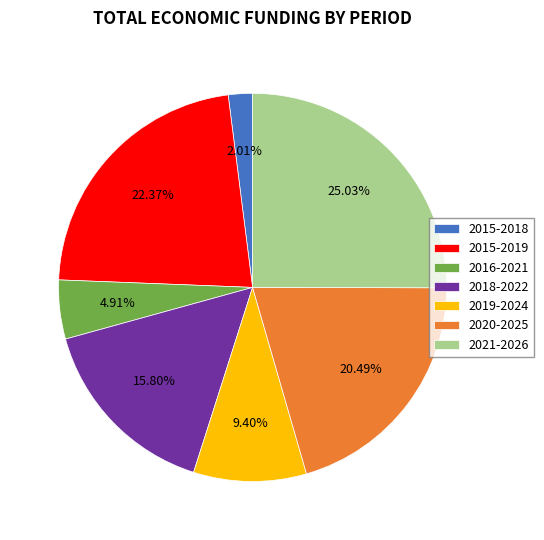

Which has a higher value, 2019-2024 or 2015-2018?

2019-2024